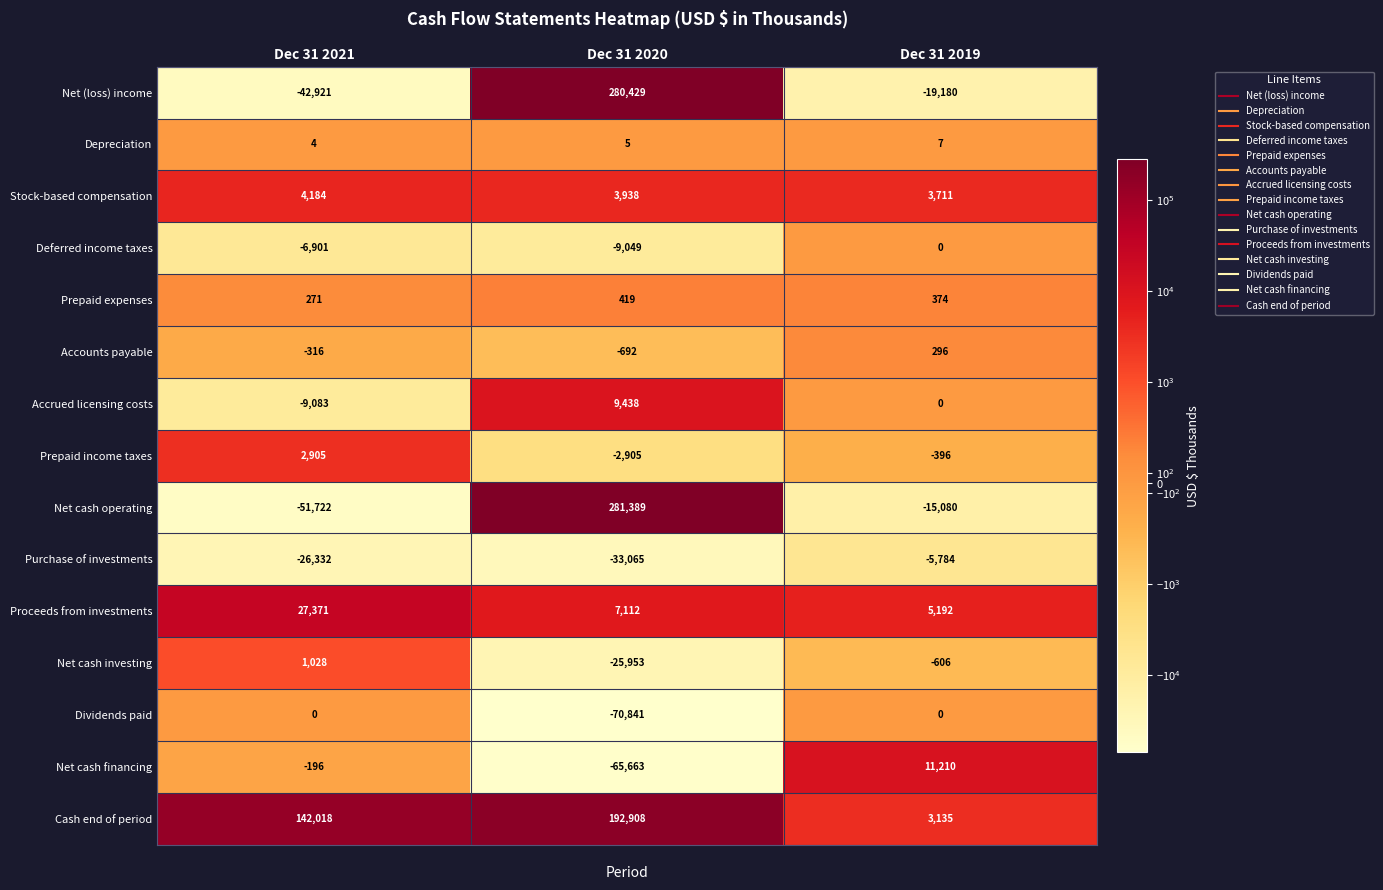

Count the Purchase of investments values in the range -33065 to -5784.

3